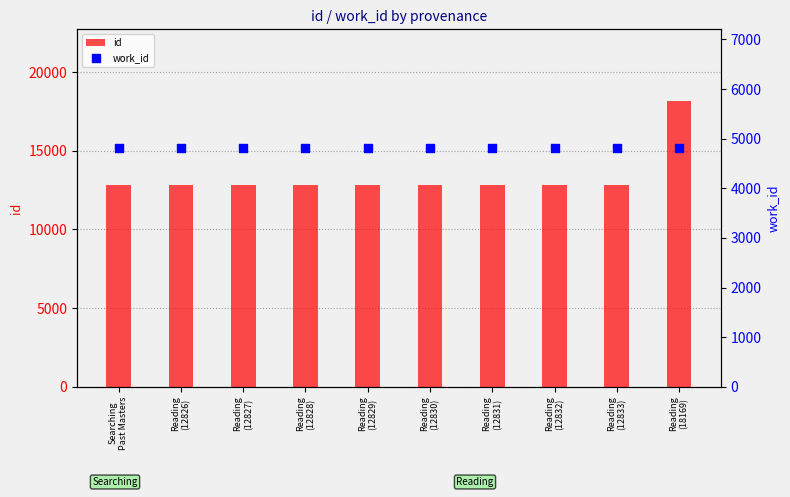

At which category is the sum across all series the highest?

Reading
(18169)